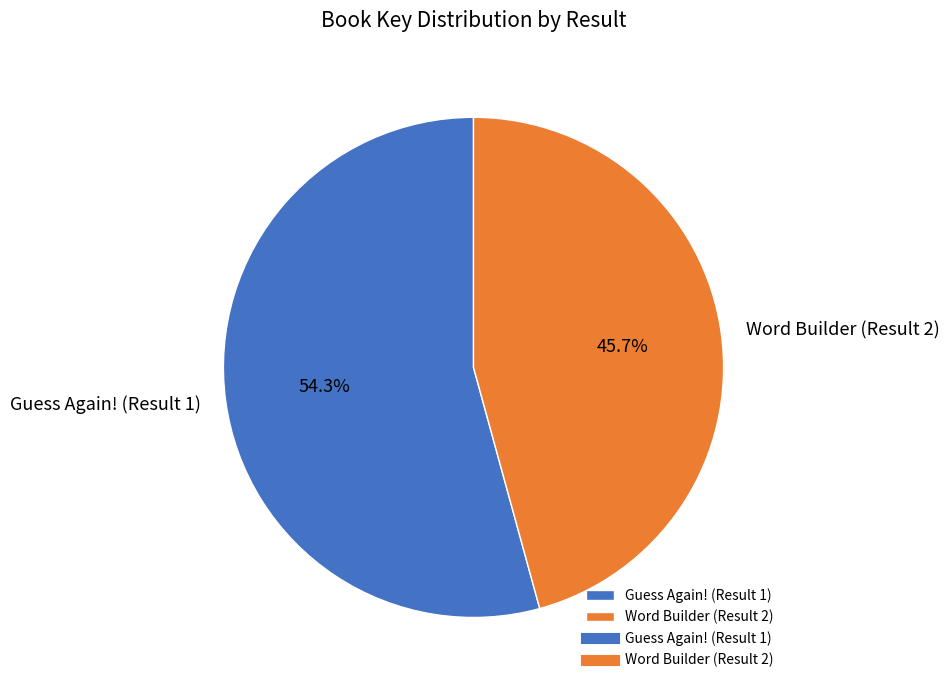

Count the number of slices in the pie.

2